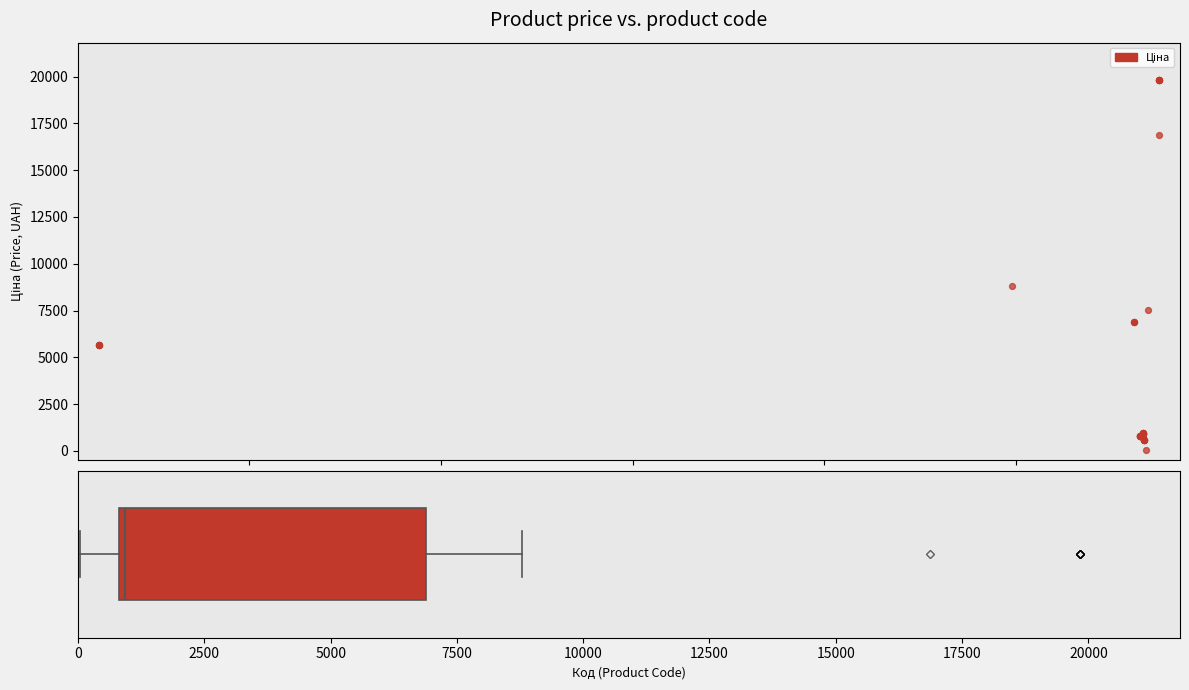

What Y value in the scatter plot is closest to 9931?

8797.6